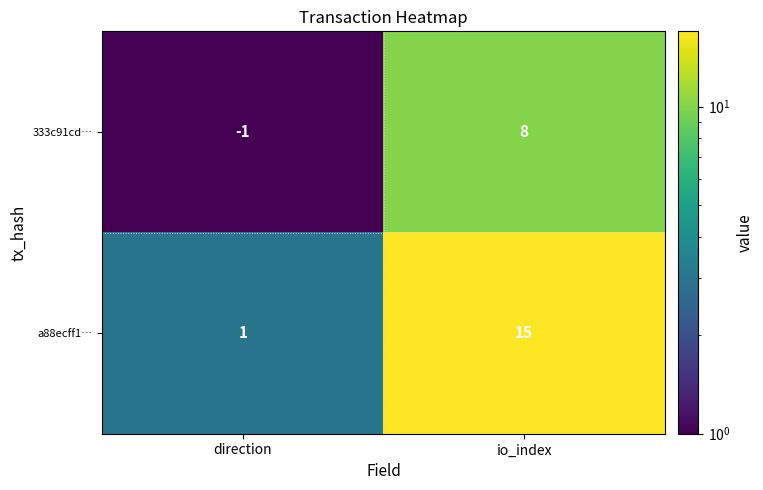

List the series in order of their overall mean, lowest first.

333c91cd…, a88ecff1…